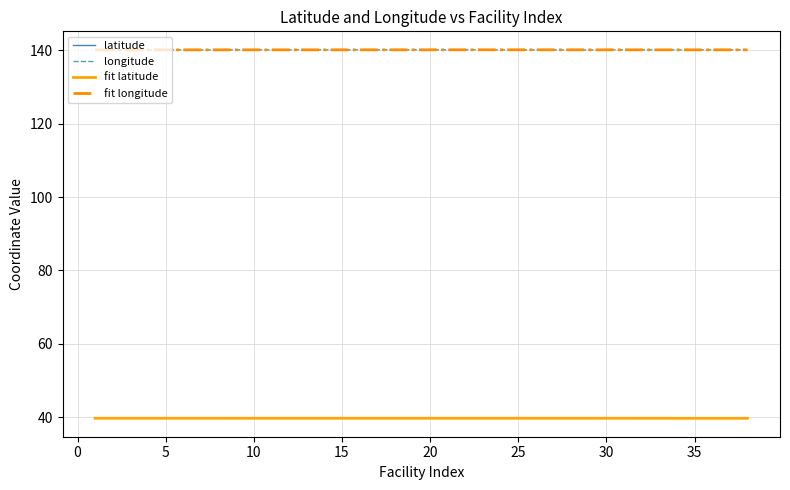

What is the spread (max minus min) of values at 31?

100.4